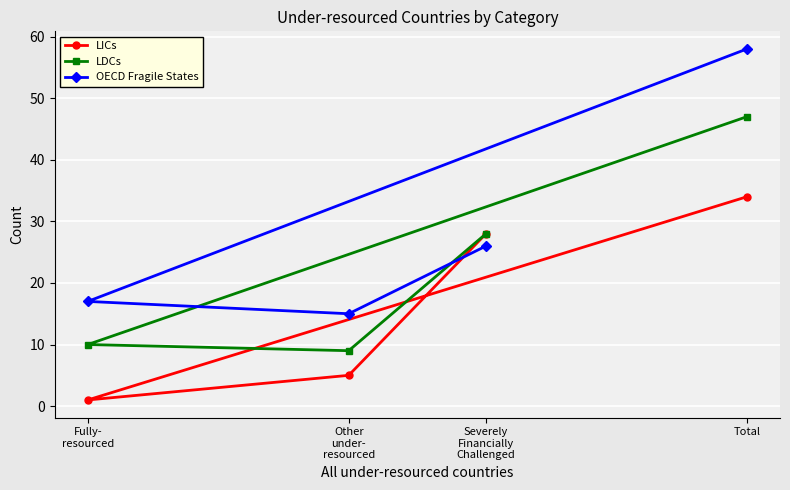

What is the label of the 1st point from the left?

Fully-
resourced